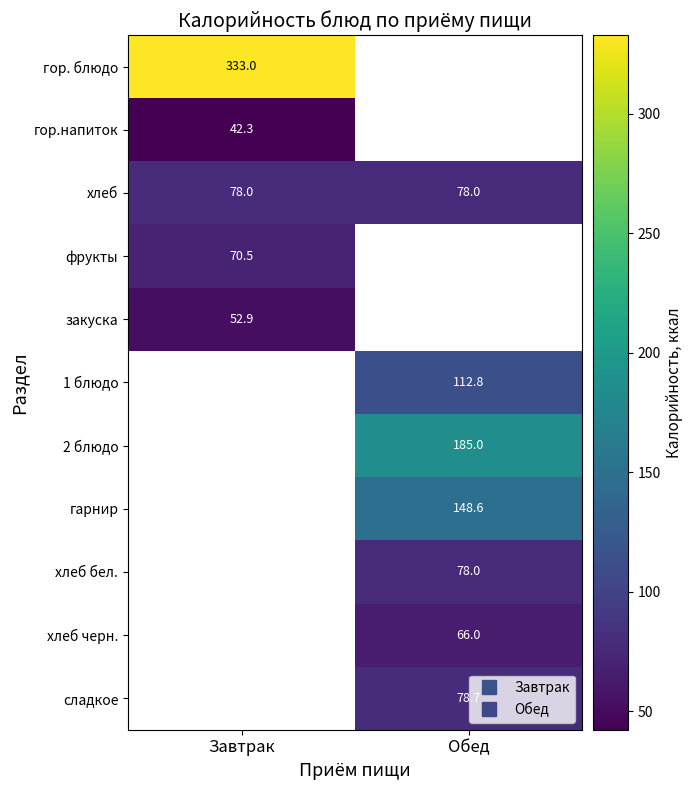

What is the difference between the highest and lowest values at Завтрак?

290.7